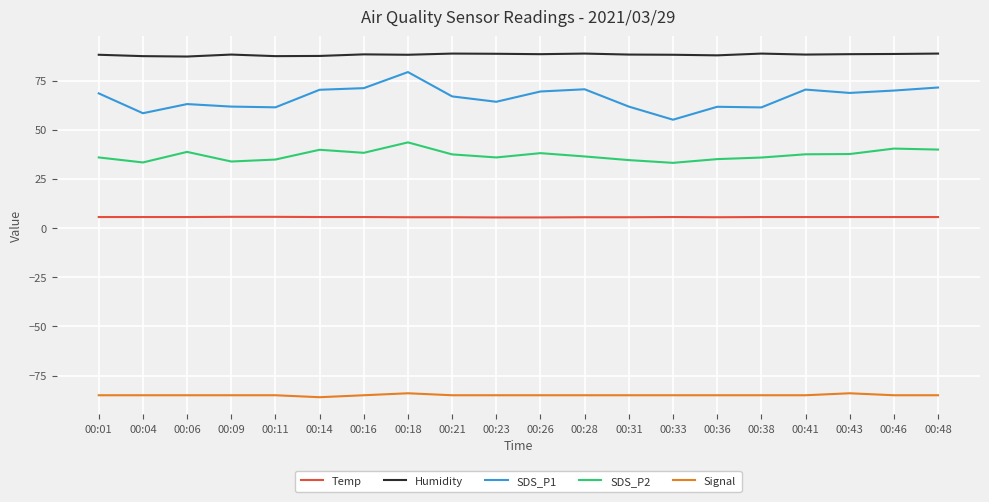

The Humidity series shows 87.5 at 00:14. True or false?

True